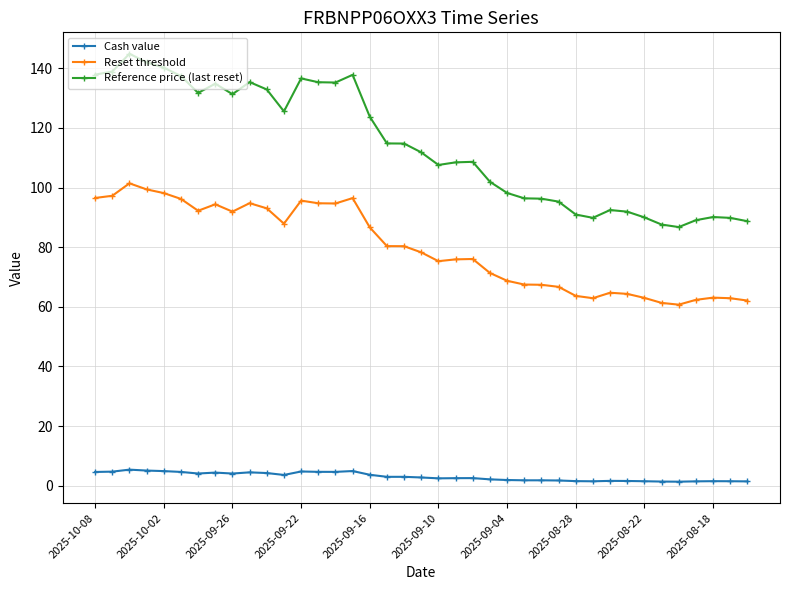

What is the maximum value shown in the chart?

144.9